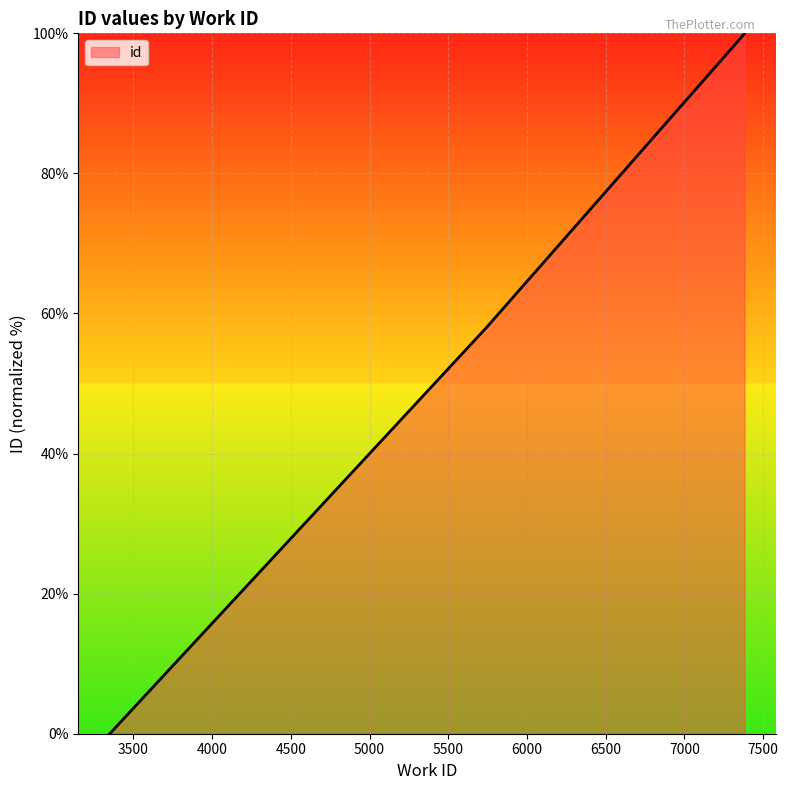

How many lines are shown in the chart?

1